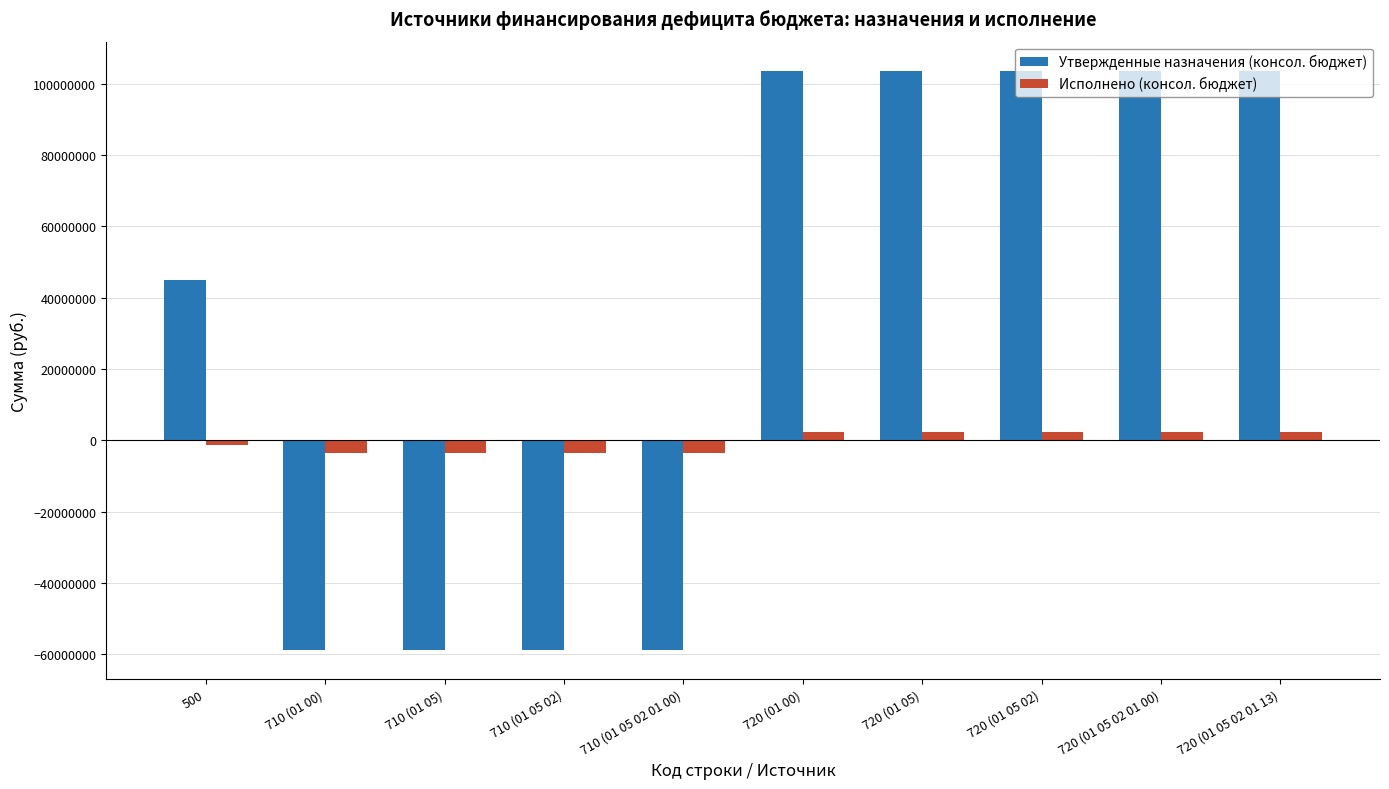

Is the value of Исполнено (консол. бюджет) at 720 (01 05 02 01 13) greater than the value of Утвержденные назначения (консол. бюджет) at 720 (01 05 02 01 13)?

No